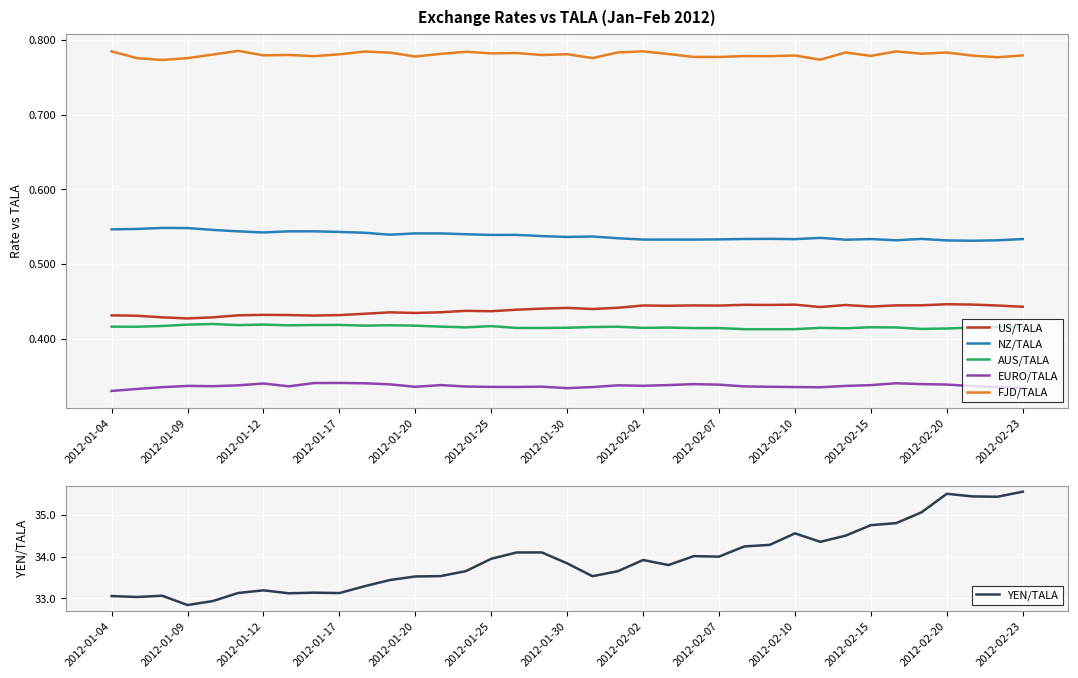

True or false: US/TALA and EURO/TALA intersect in this chart.

False